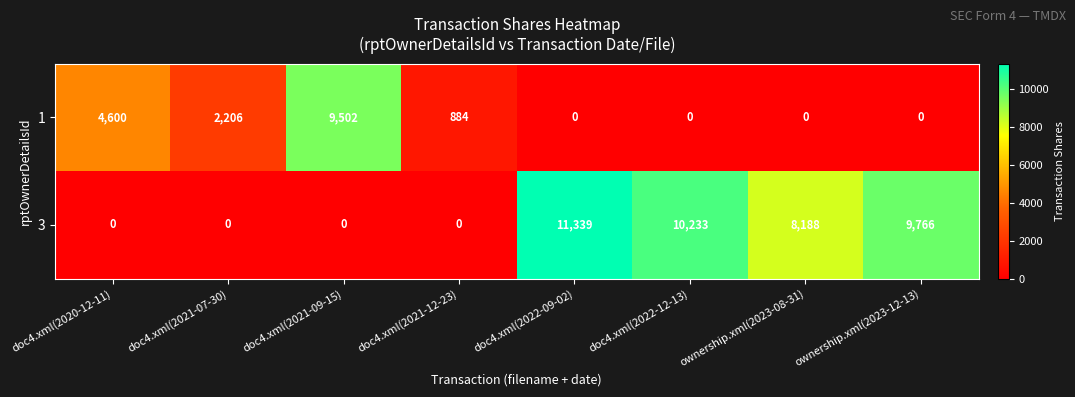

At how many categories does at least one series exceed 10744?

1